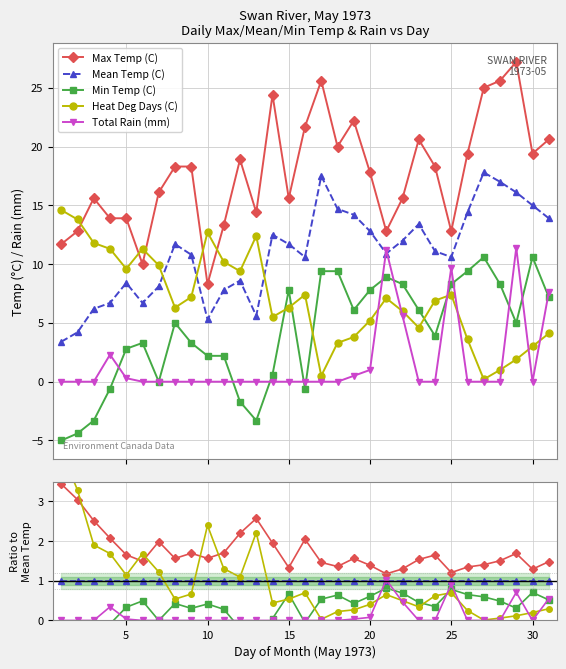

How many lines are shown in the chart?

5